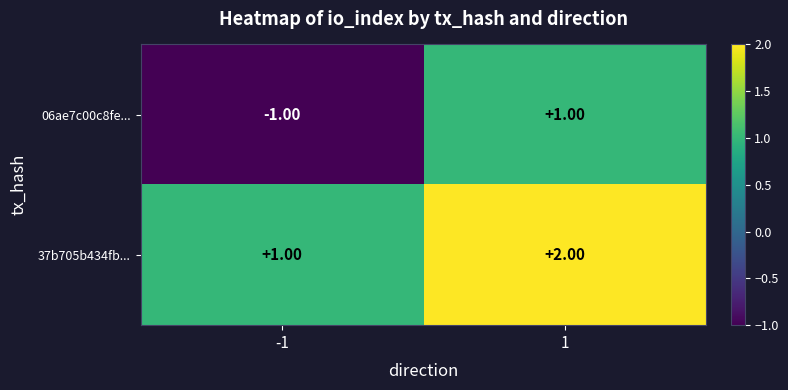

Which series has the largest total across all categories?

37b705b434fb...